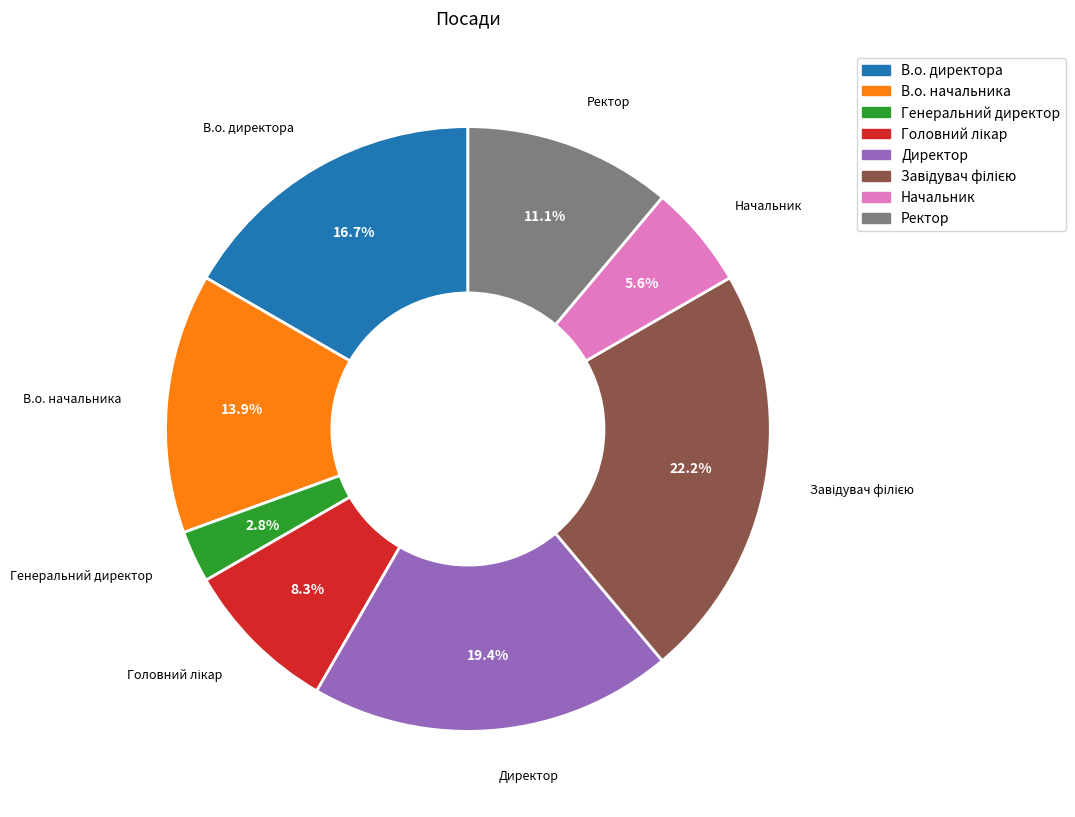

To the nearest percent, what percentage of the pie is Директор?

19%